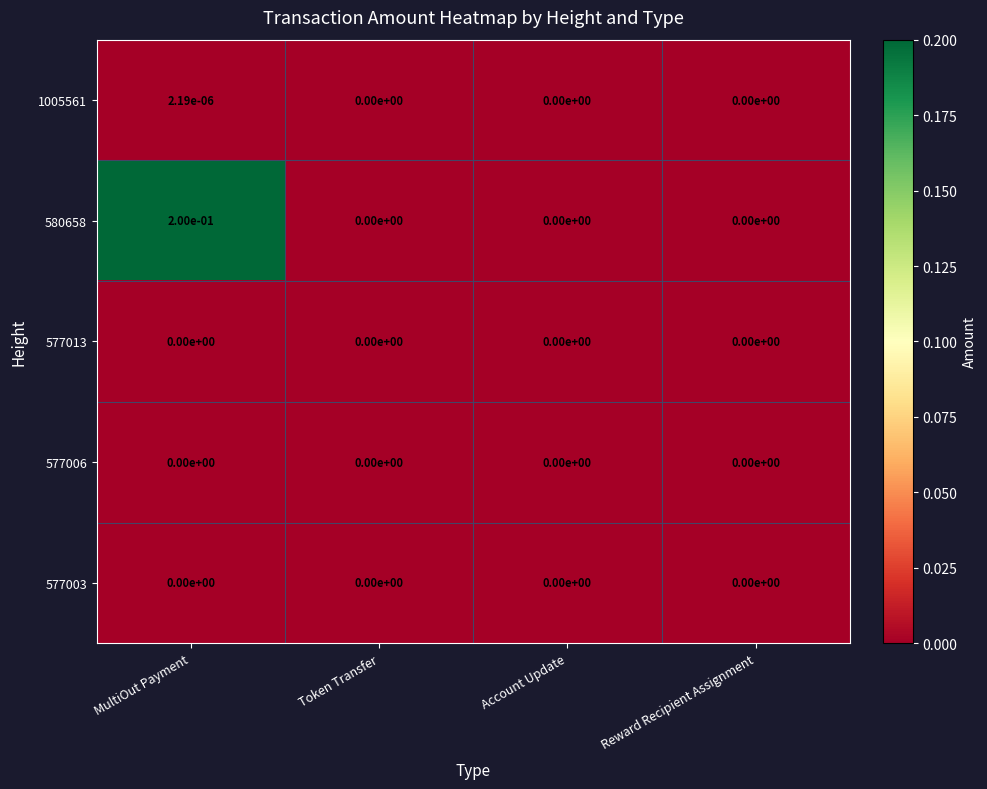

Which series changed the most between MultiOut Payment and Account Update?

580658